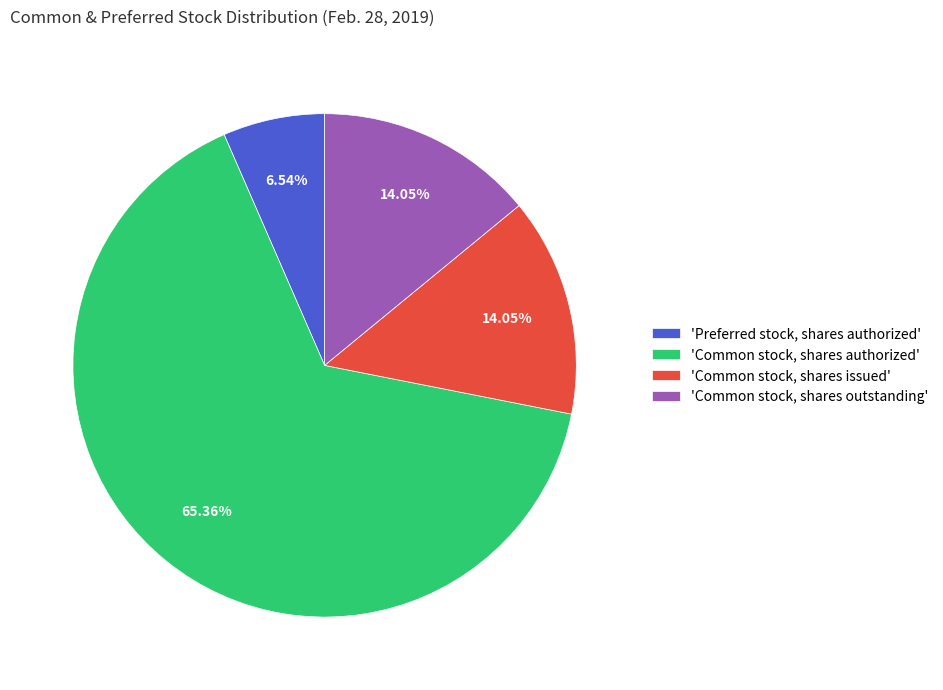

Which slice is the smallest?

'Preferred stock, shares authorized'